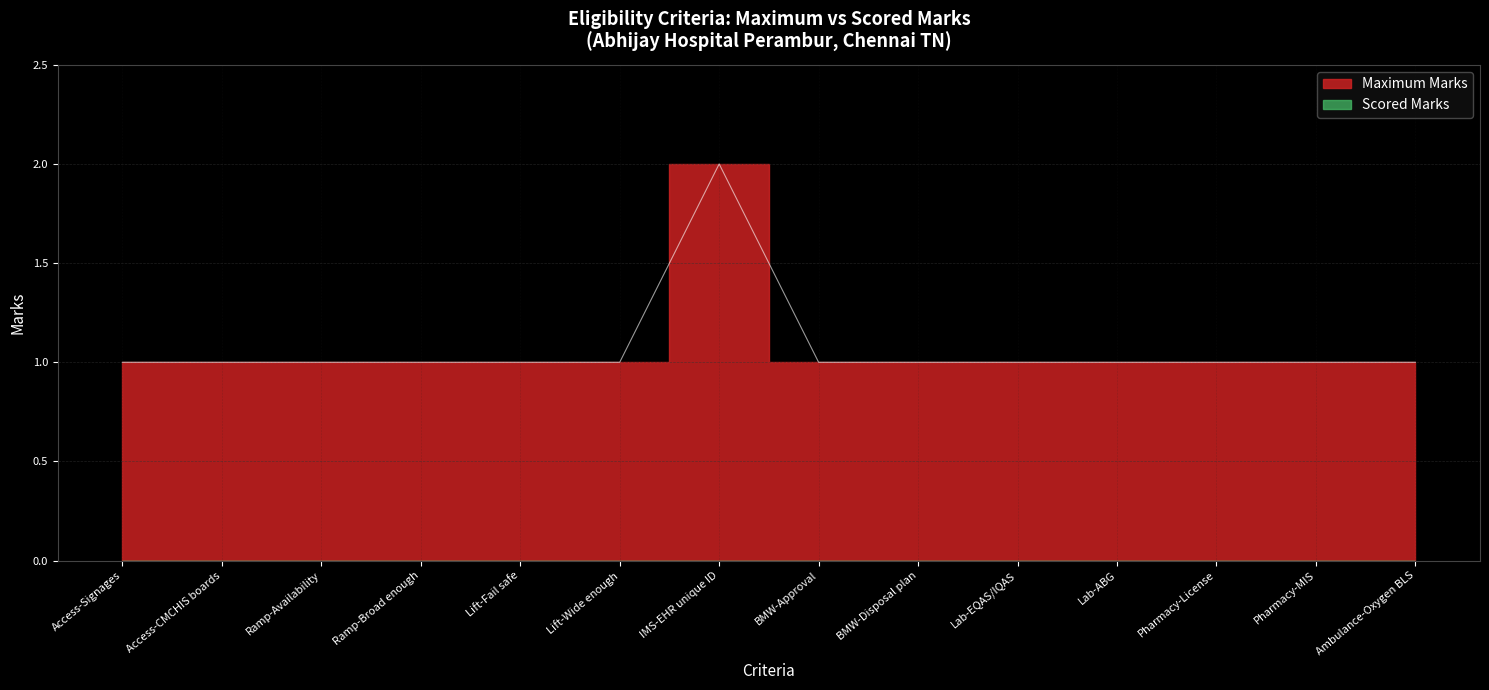

What position from the left is Ambulance-Oxygen BLS?

14